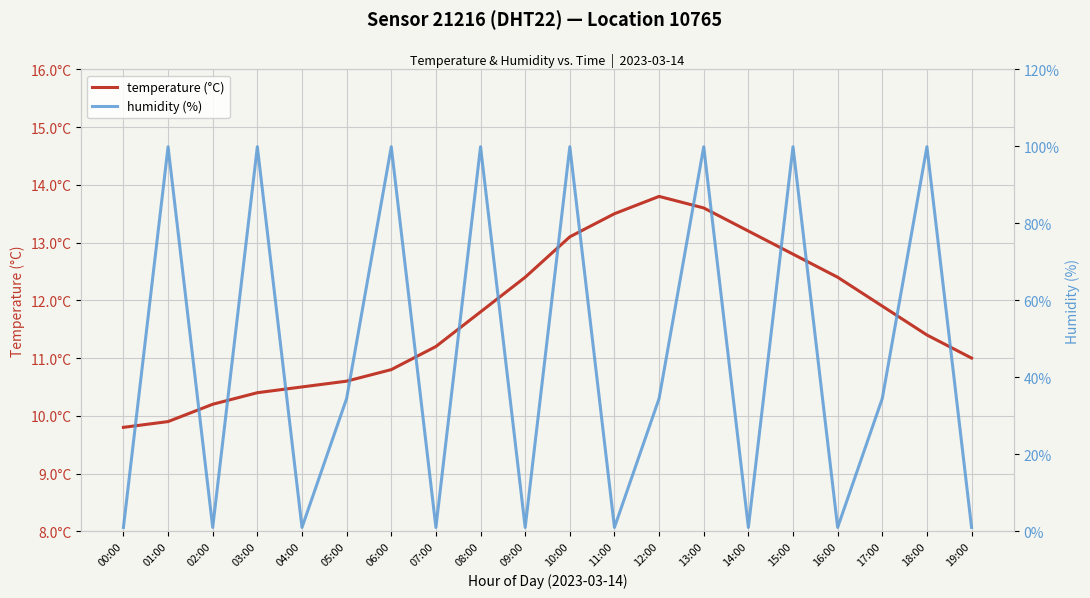

What is the difference between the maximum and minimum values in the temperature (°C) series?

4.0